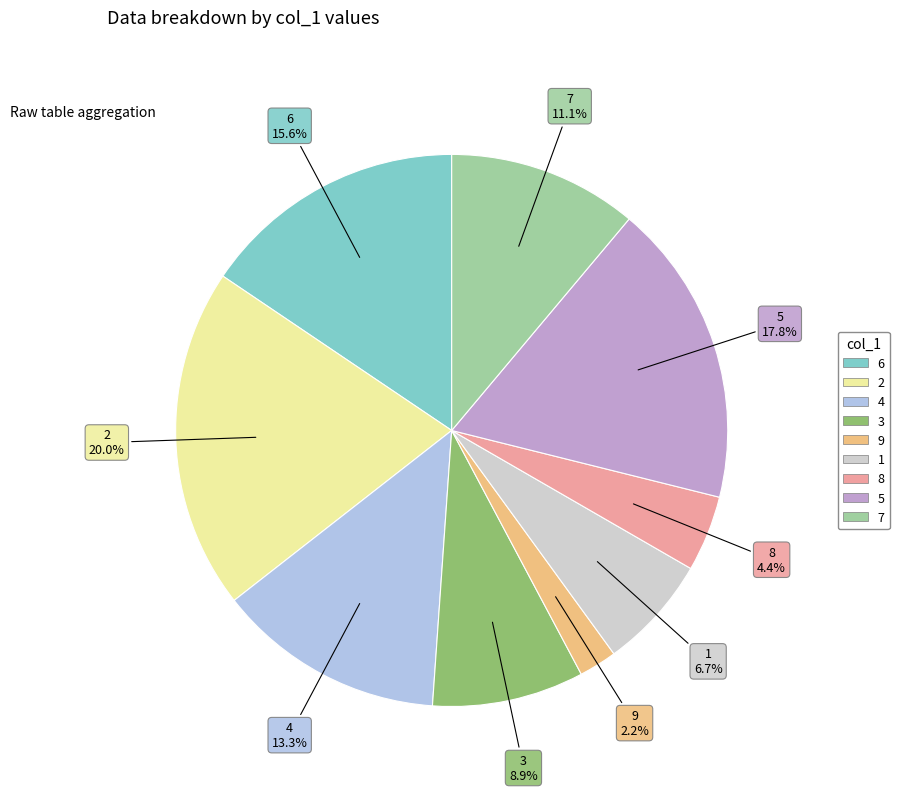

What percentage is the 3 slice, to the nearest percent?

9%